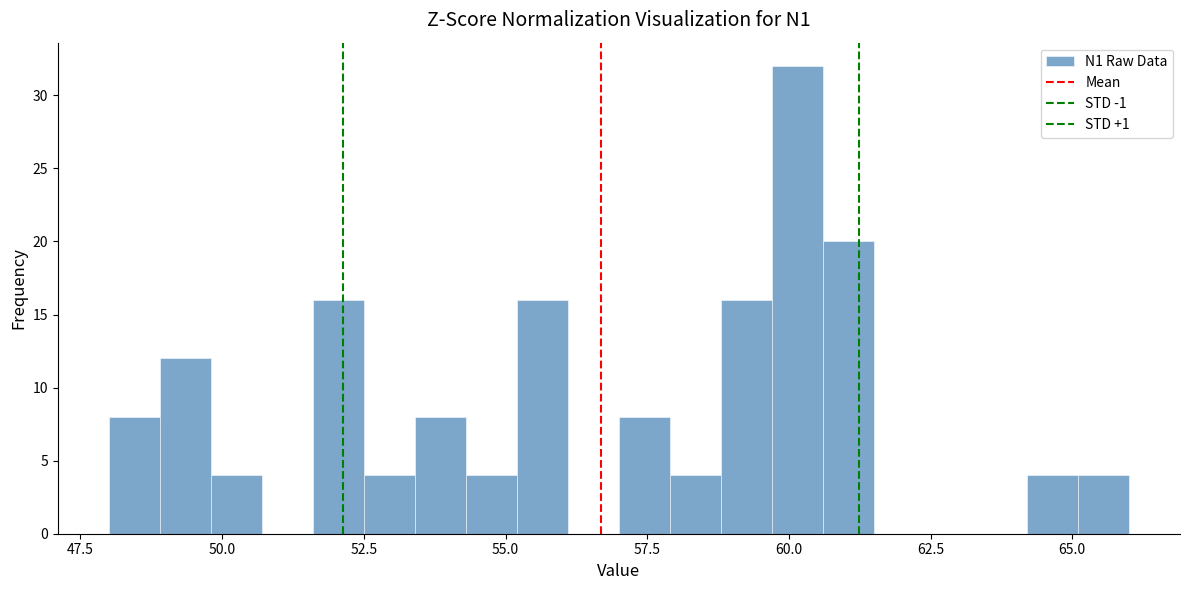

Around what value on the x-axis is the tallest bar? Give the approximate position of its centre, as read against the axis.

60.0